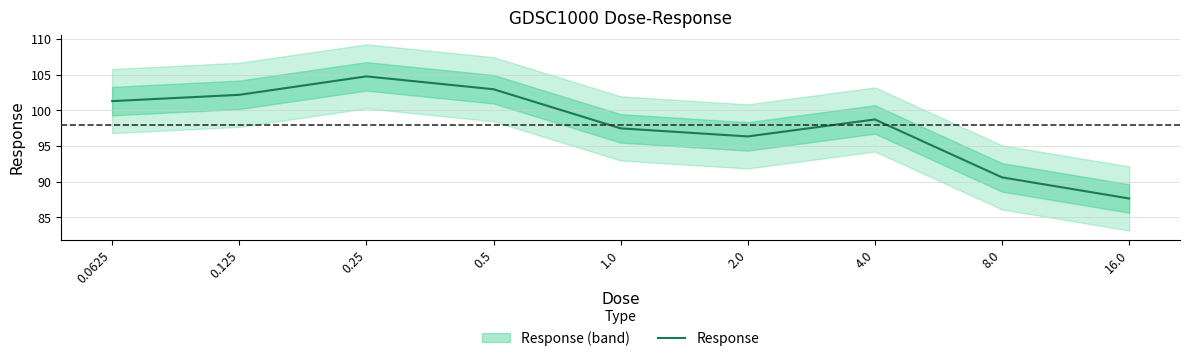

What is the value of the 2nd point from the left?

102.2